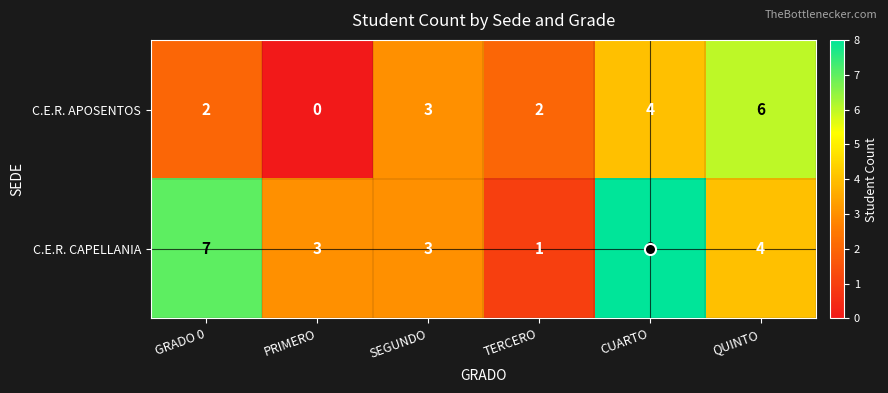

Is the value of C.E.R. CAPELLANIA at SEGUNDO greater than the value of C.E.R. APOSENTOS at PRIMERO?

Yes